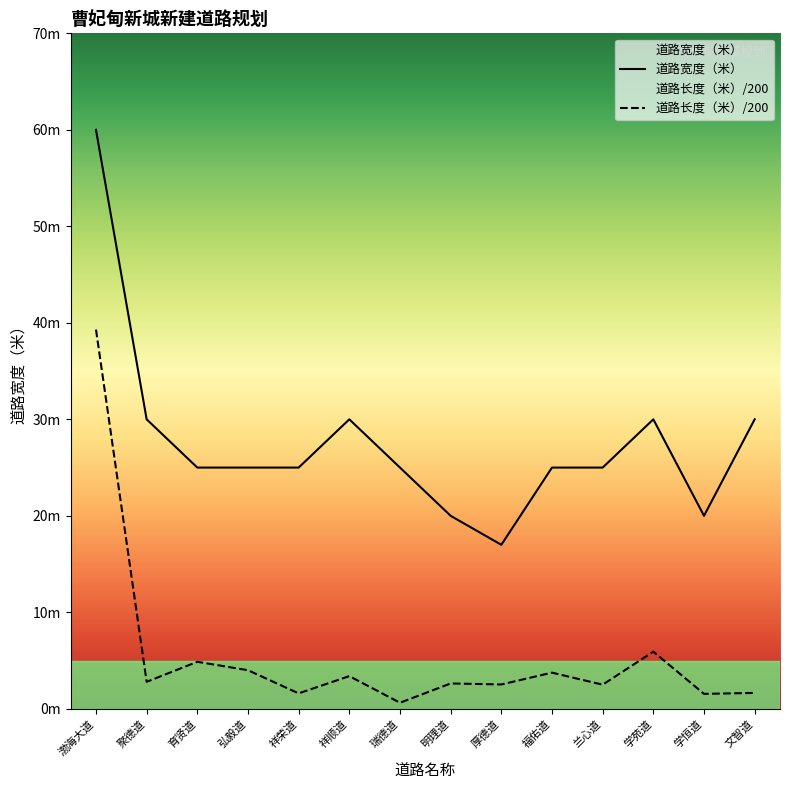

What is the maximum value shown in the chart?

60.0